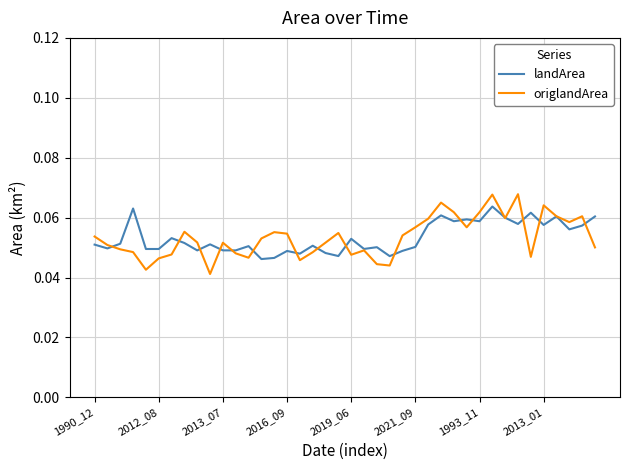

True or false: origlandArea and landArea cross at least once.

True